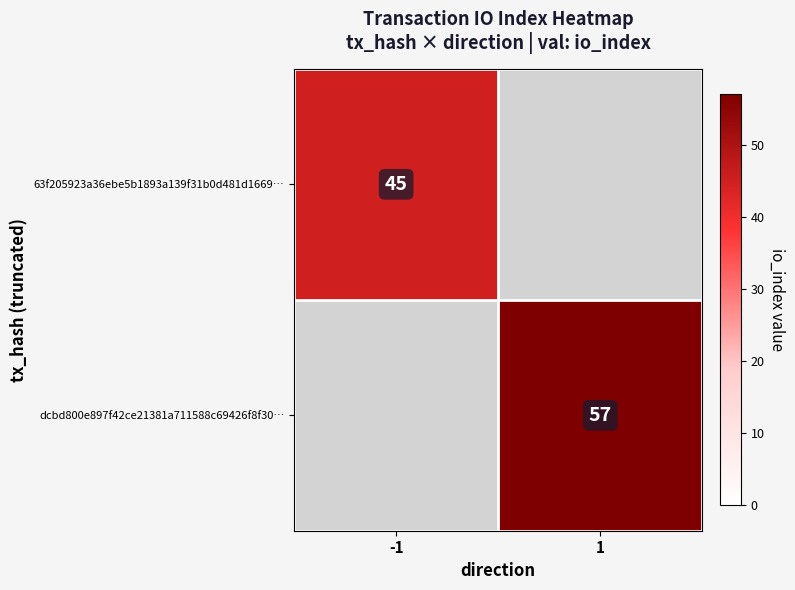

At how many categories does at least one series exceed 49?

1